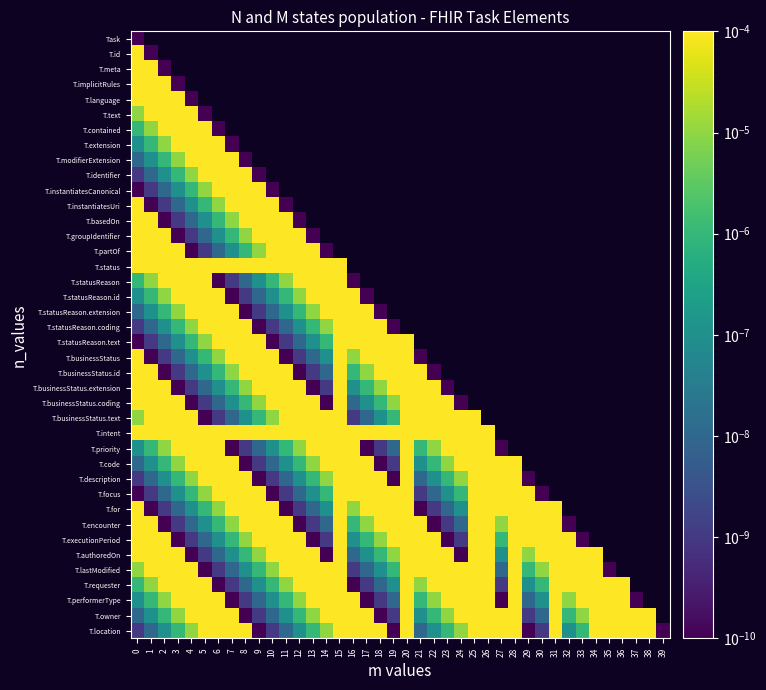

True or false: T.for has a value of 0.0 at 18.

False